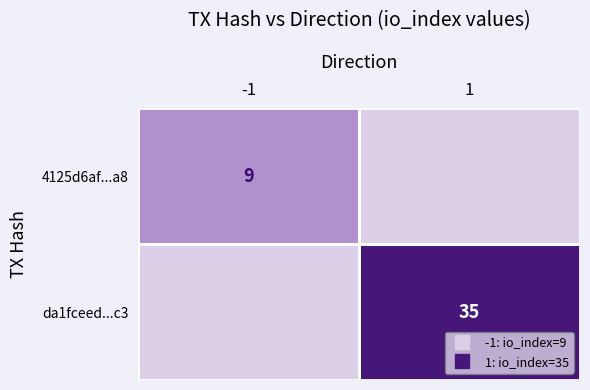

How many data points in da1fceed...c3 are less than 35?

1